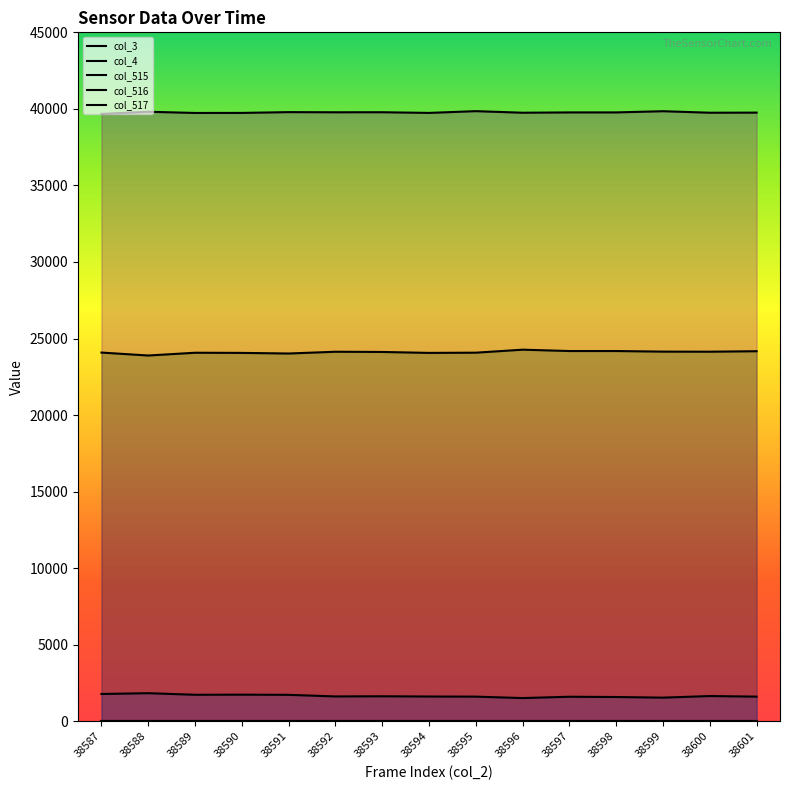

True or false: col_515 has more than 1 interior local peaks.

True